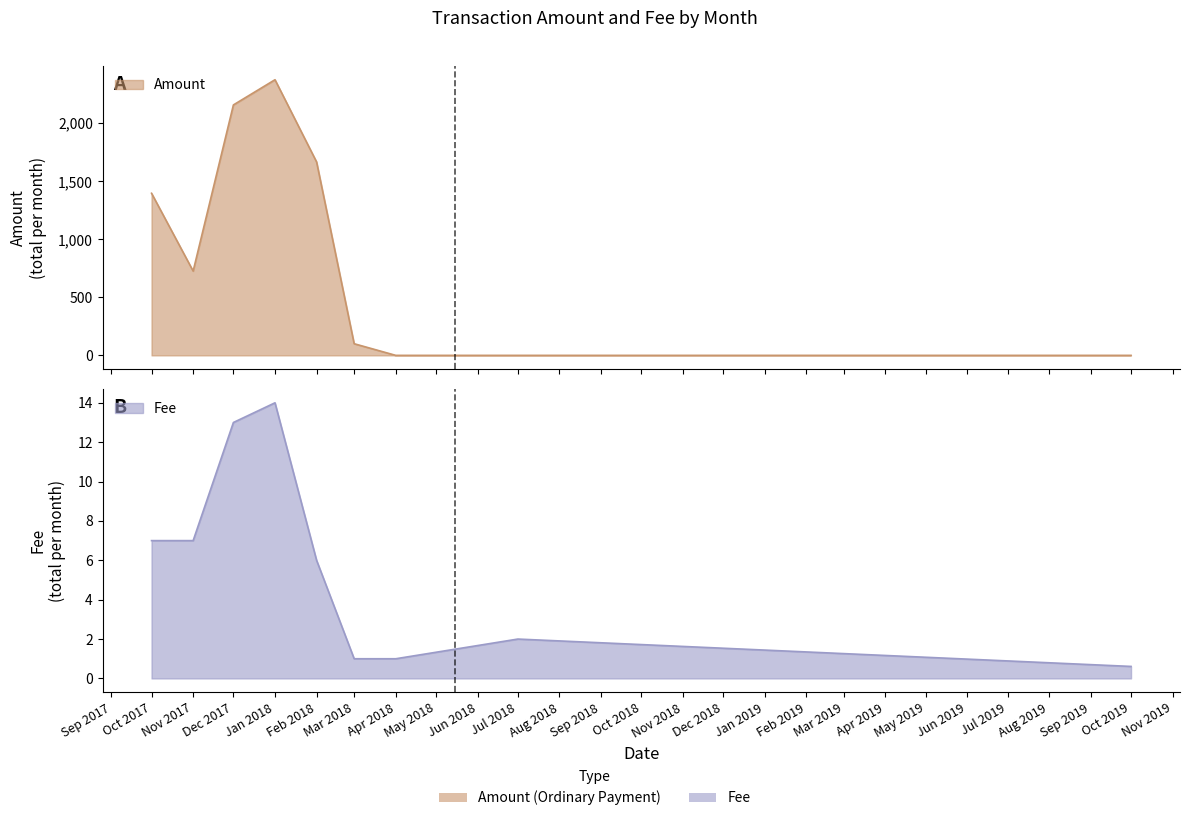

Count the number of data series in this chart.

2